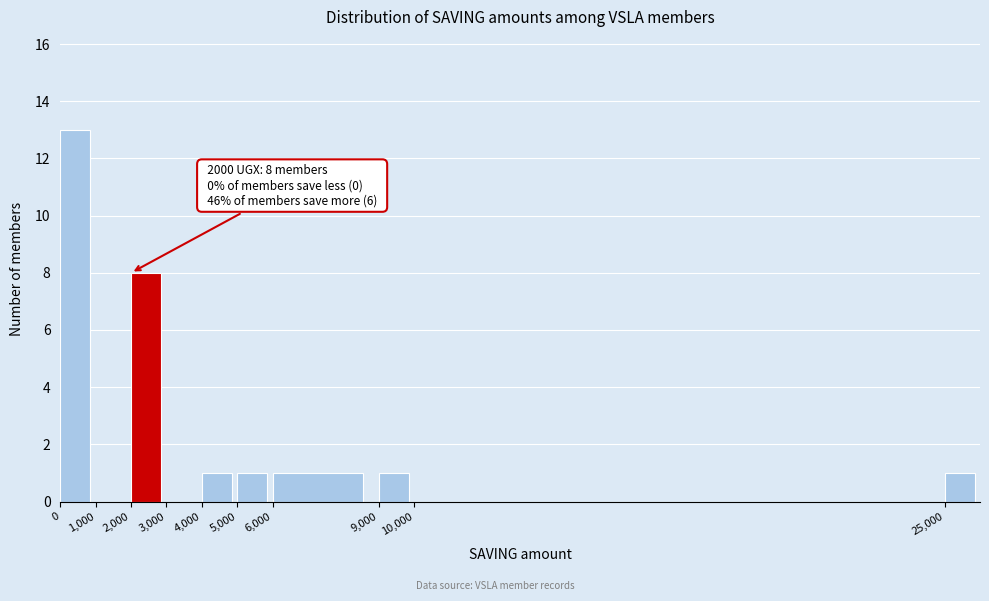

Which range on the x-axis has the tallest bar?

0 to 1000